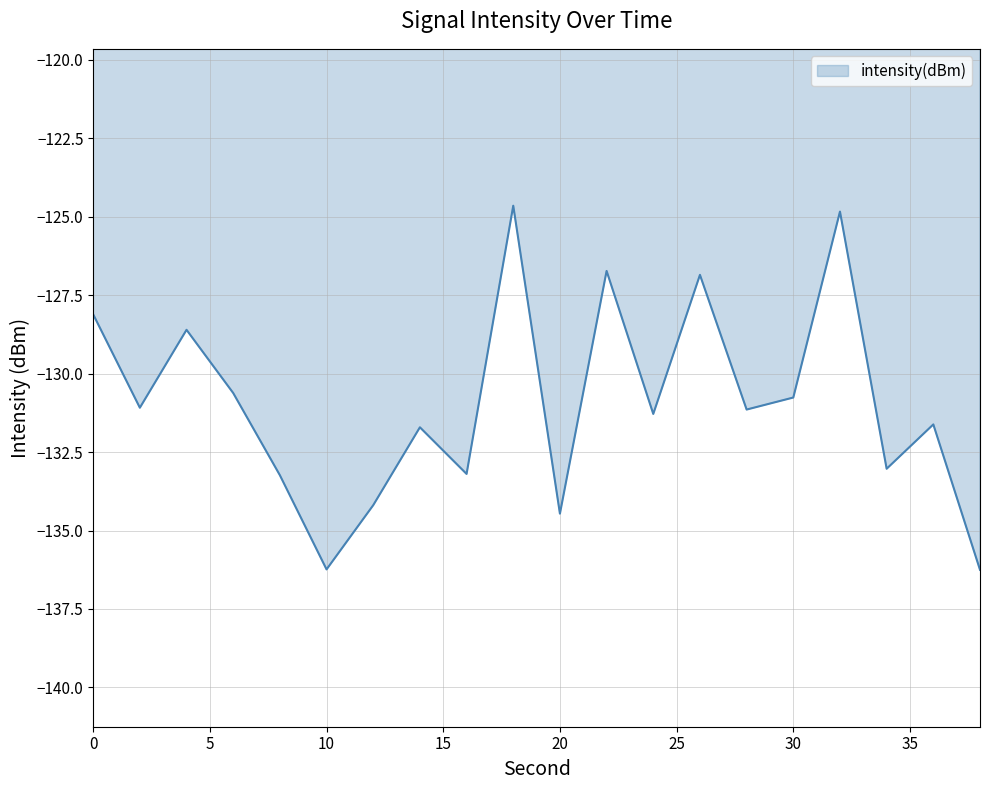

What is the sum of all values?

-2618.6